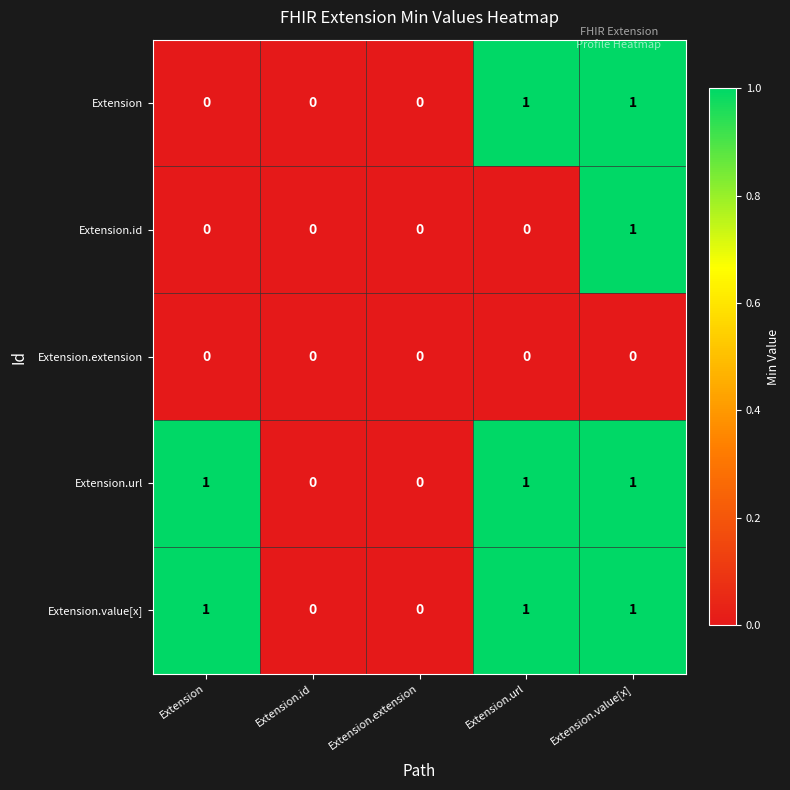

Reading right to left, what are all the values shown in this chart?

Extension: Extension.value[x]=1	Extension.url=1	Extension.extension=0	Extension.id=0	Extension=0
Extension.id: Extension.value[x]=1	Extension.url=0	Extension.extension=0	Extension.id=0	Extension=0
Extension.extension: Extension.value[x]=0	Extension.url=0	Extension.extension=0	Extension.id=0	Extension=0
Extension.url: Extension.value[x]=1	Extension.url=1	Extension.extension=0	Extension.id=0	Extension=1
Extension.value[x]: Extension.value[x]=1	Extension.url=1	Extension.extension=0	Extension.id=0	Extension=1